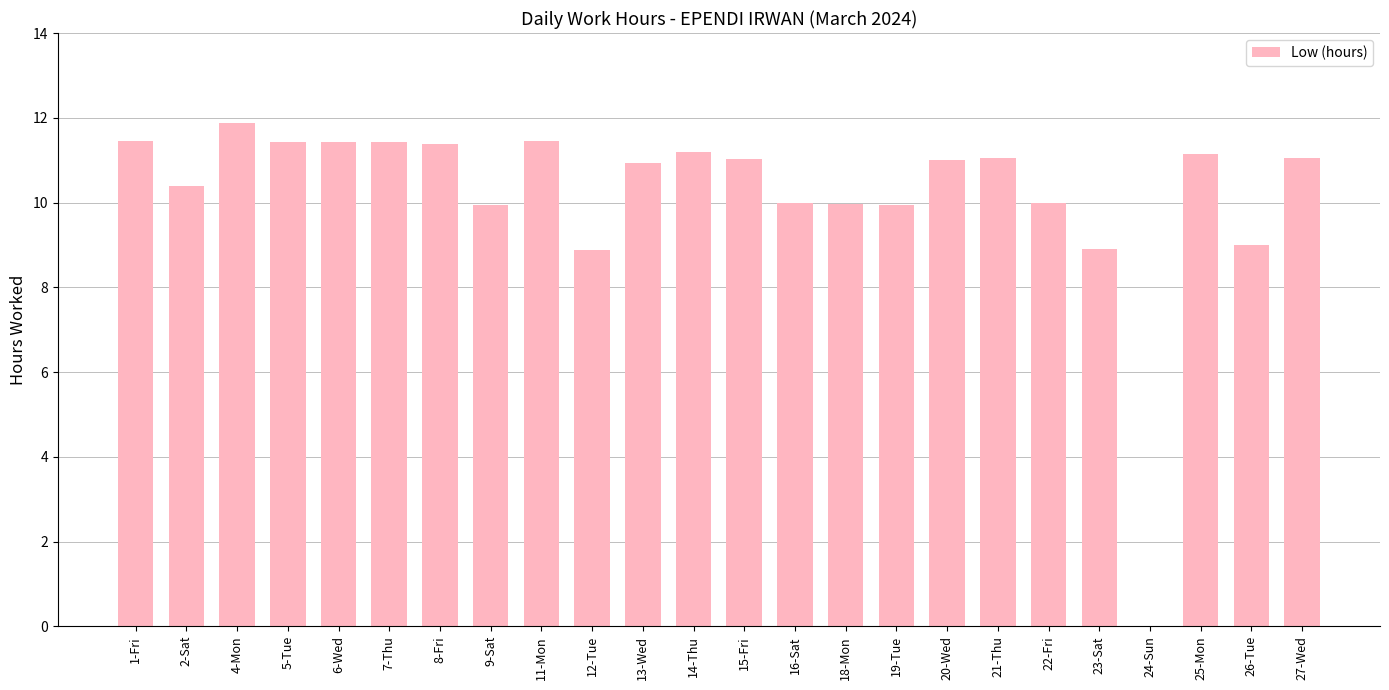

True or false: the data shows 5.6 at 26-Tue.

False